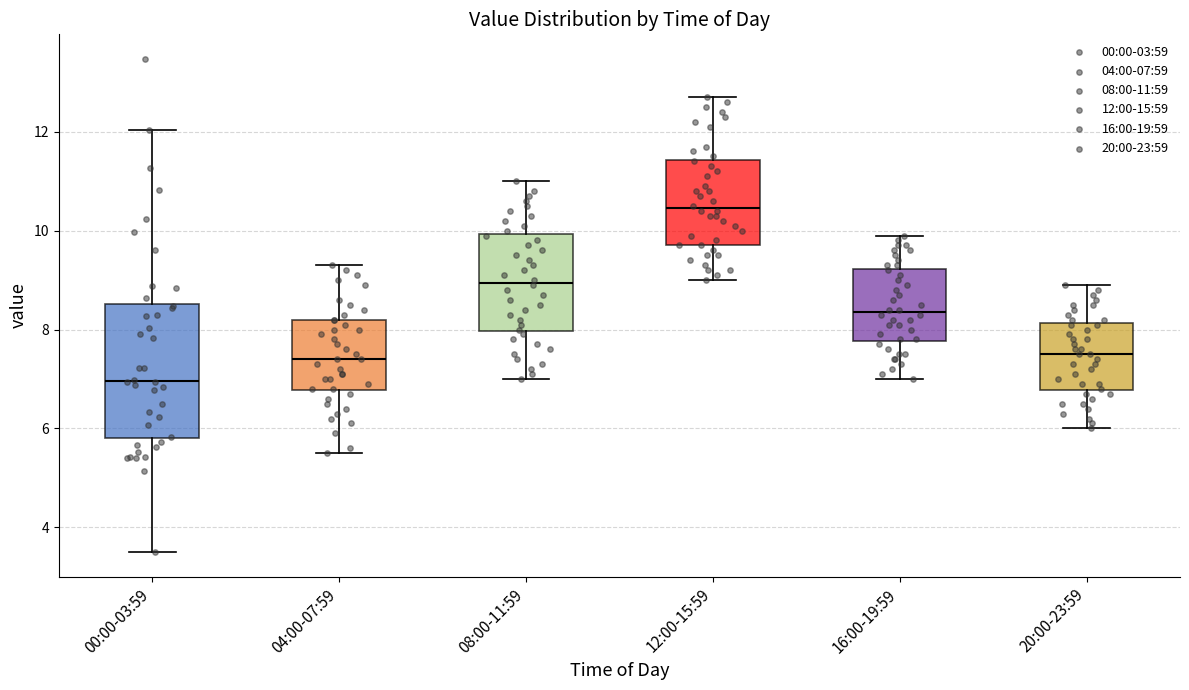

Reading left to right, transcribe this box plot: for each box, give where its median line is, the range the box spans, and where its two whiskers end, as read against the y-axis. The values are not printed on the chart, so give them approximately, as read against the axis.

00:00-03:59: median 7.0, box 5.8 to 8.6, whiskers 3.6 to 12.0
04:00-07:59: median 7.4, box 6.8 to 8.2, whiskers 5.6 to 9.4
08:00-11:59: median 9.0, box 8.0 to 10.0, whiskers 7.0 to 11.0
12:00-15:59: median 10.4, box 9.8 to 11.4, whiskers 9.0 to 12.8
16:00-19:59: median 8.4, box 7.8 to 9.2, whiskers 7.0 to 10.0
20:00-23:59: median 7.6, box 6.8 to 8.2, whiskers 6.0 to 9.0